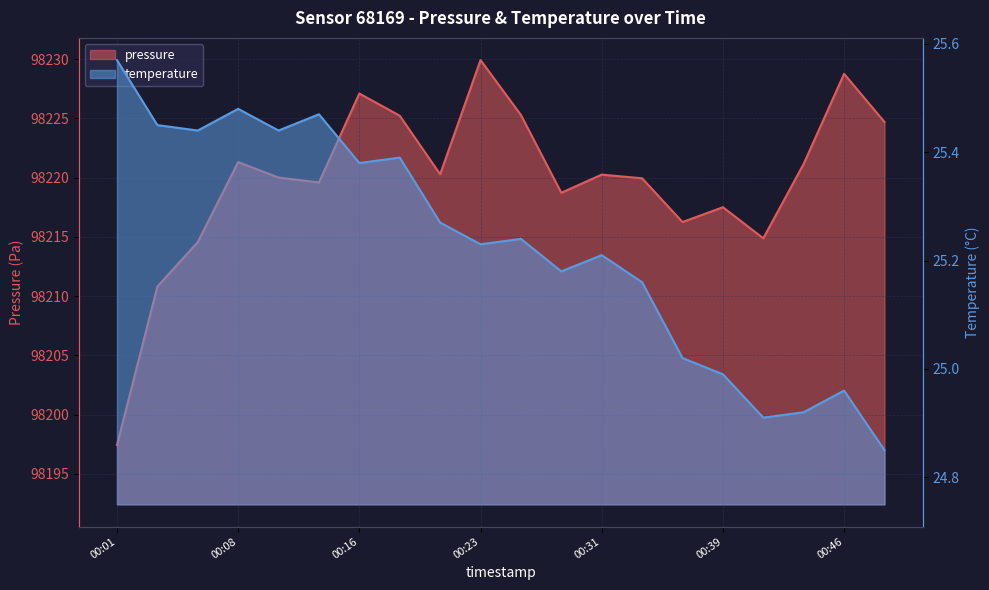

How many interior local peaks does the temperature series have?

6